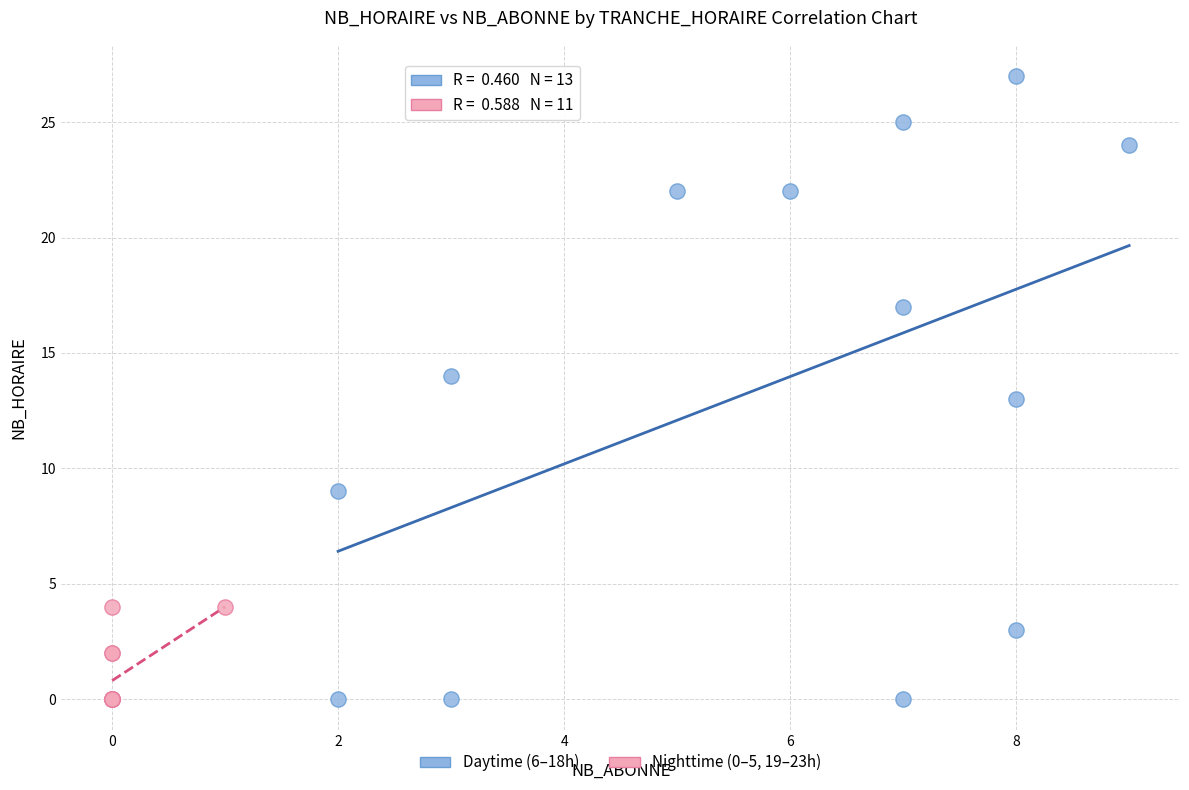

What are all the series names shown in the legend?

Daytime (6–18h), Nighttime (0–5, 19–23h)